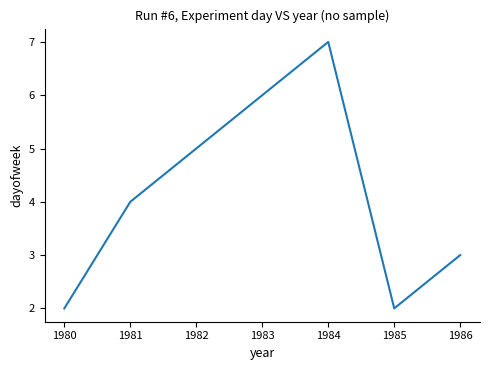

Which label corresponds to the largest value in the chart?

1984